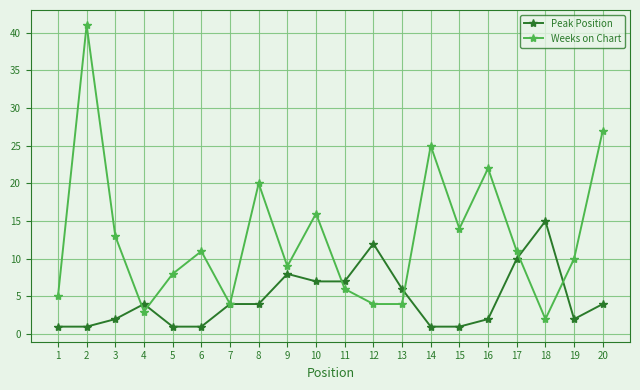

Where is the first local maximum for Weeks on Chart?

2